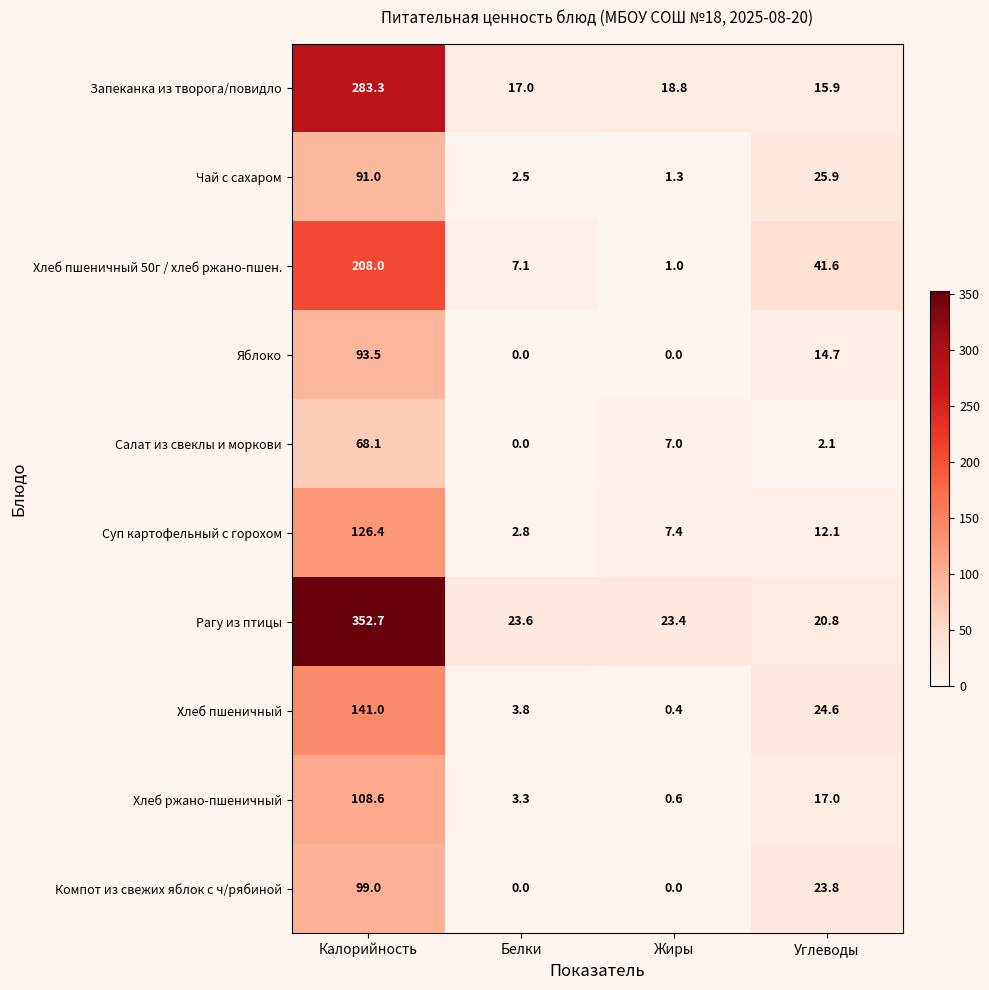

How many series are shown in this chart?

10